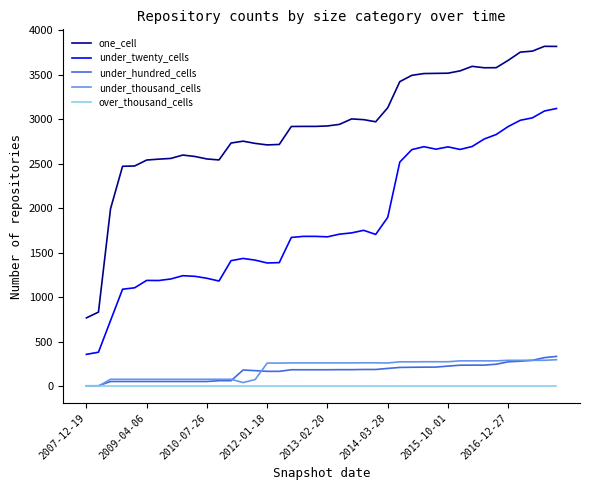

Which series has the largest total across all categories?

one_cell